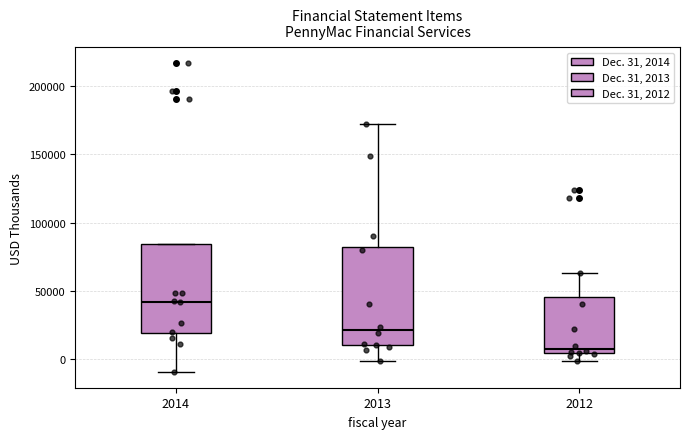

Which box is the tallest, from its lower edge to its upper edge?

2013